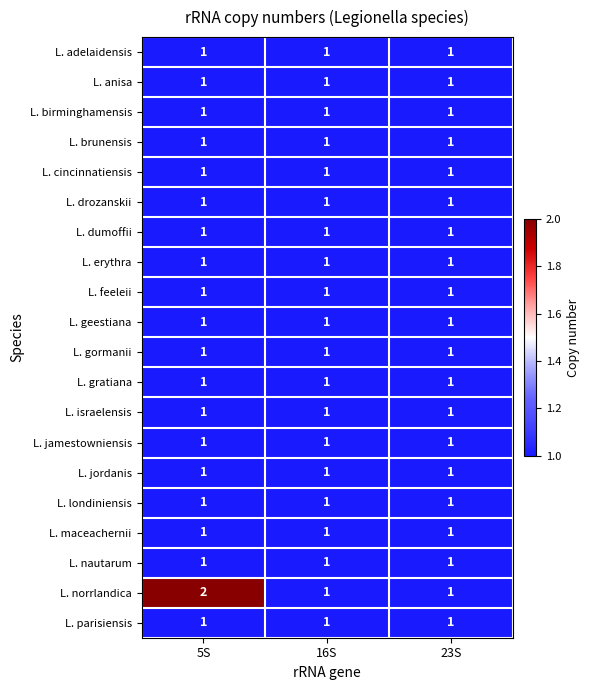

Which series has the largest total across all categories?

L. norrlandica